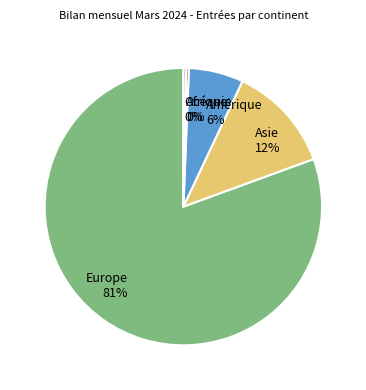

True or false: Amérique 6% accounts for 6% of the total.

True